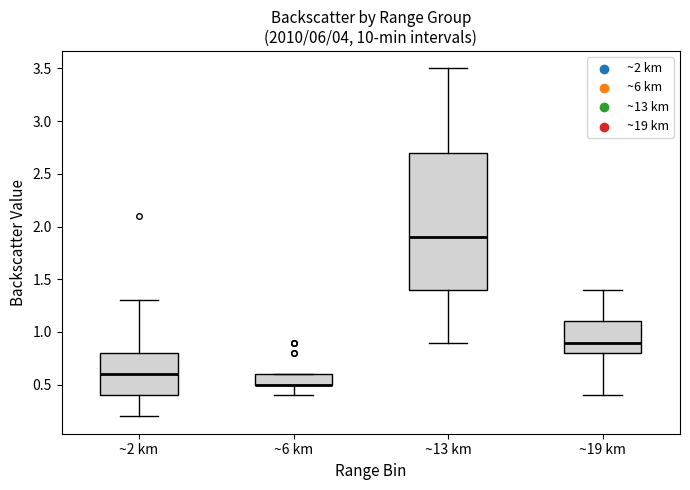

Comparing the boxes themselves (not the whiskers), which one is the tallest?

~13 km